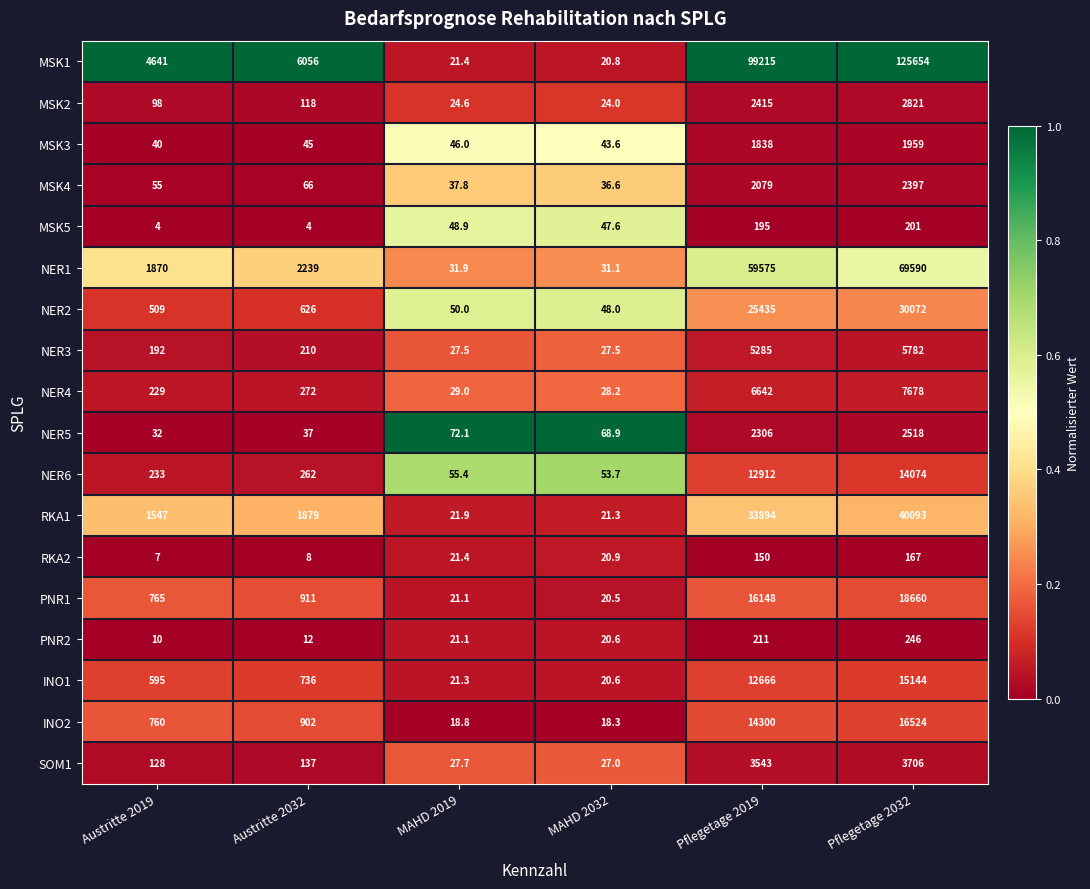

Which series has the largest total across all categories?

MSK1